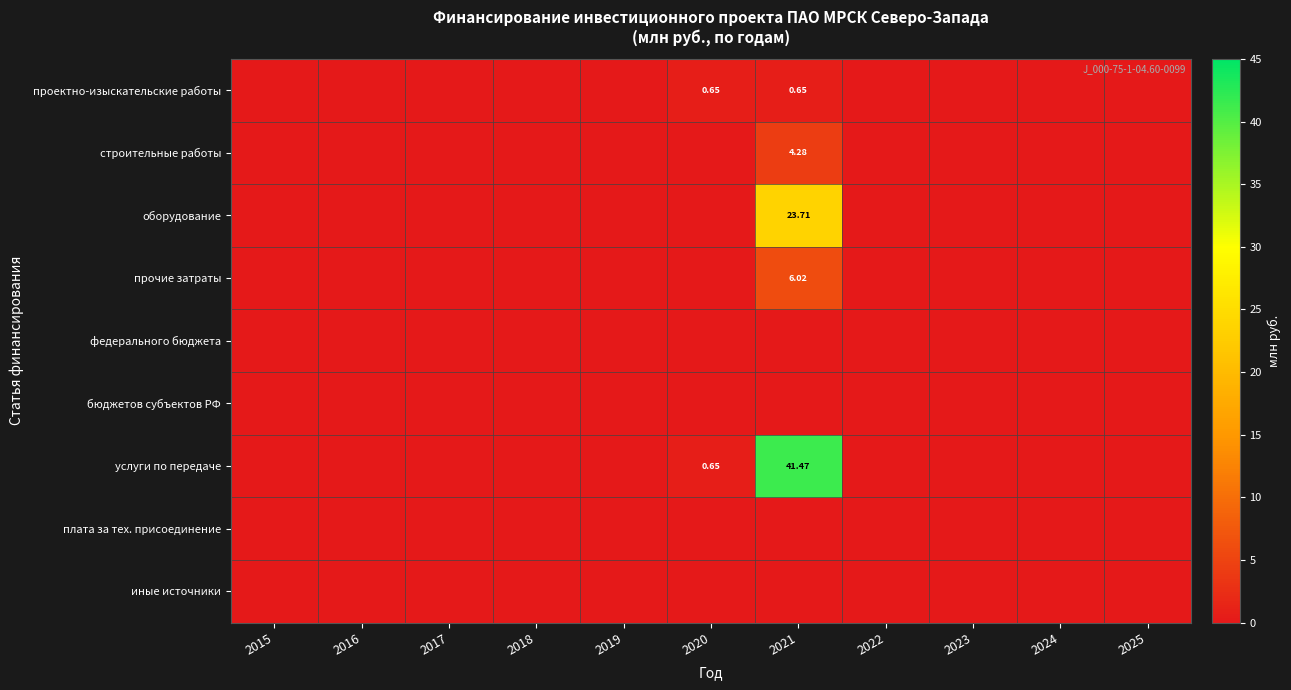

How many data points does each series have?

11